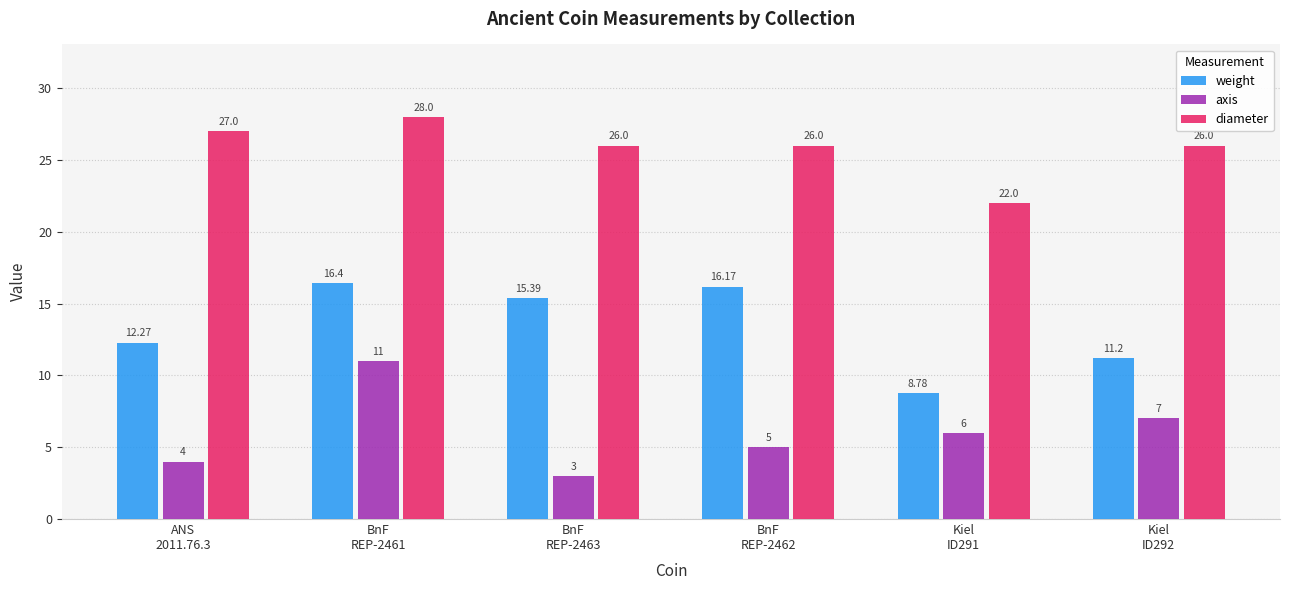

What is the label of the 6th bar from the left?

Kiel
ID292